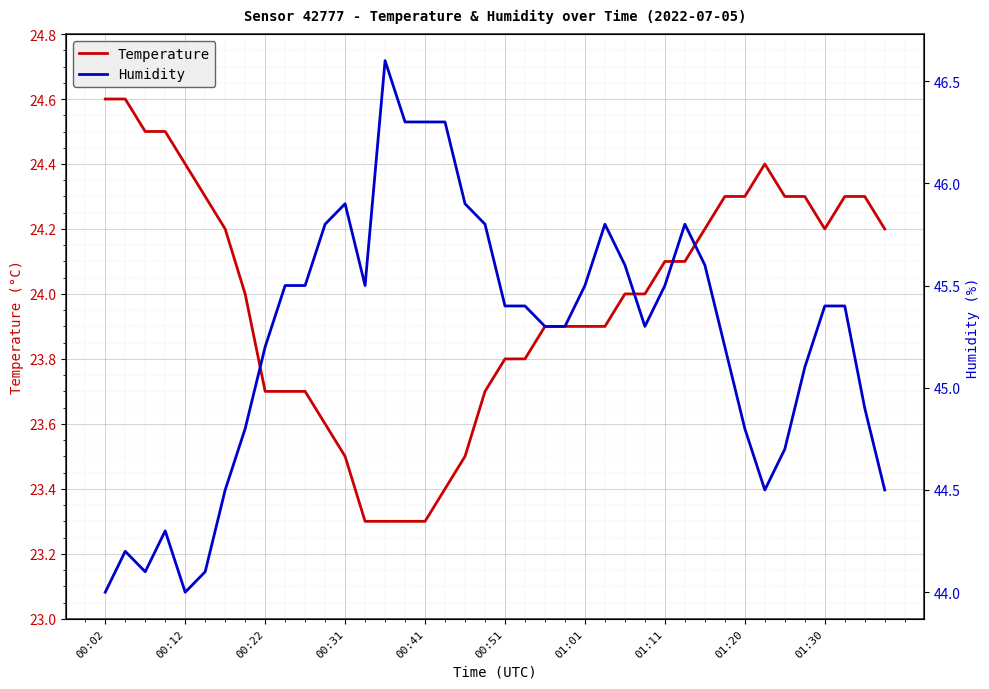

What is the difference between the second highest and minimum values in the Humidity series?

2.3